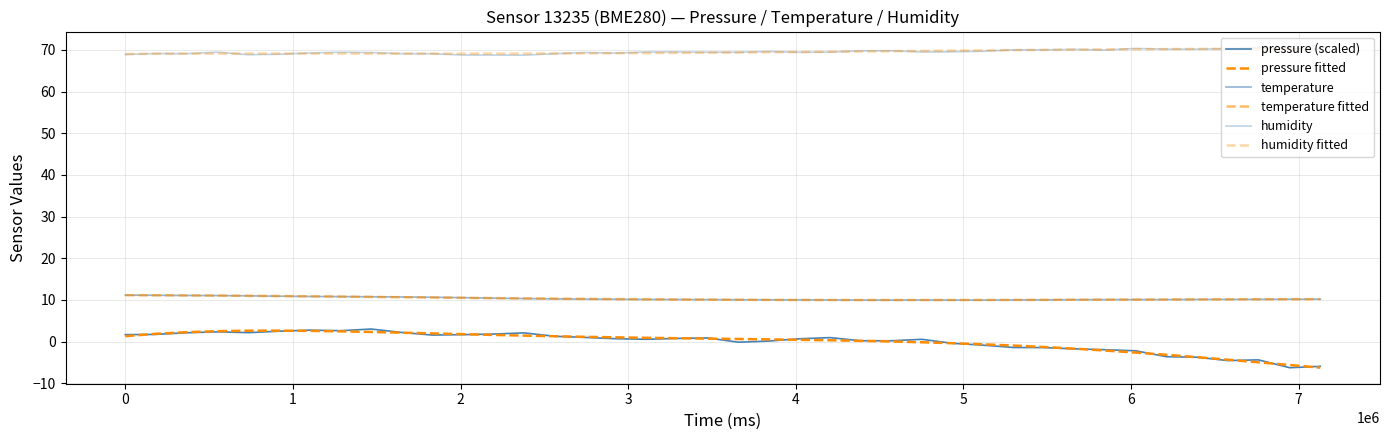

At which category is the sum across all series the highest?

2